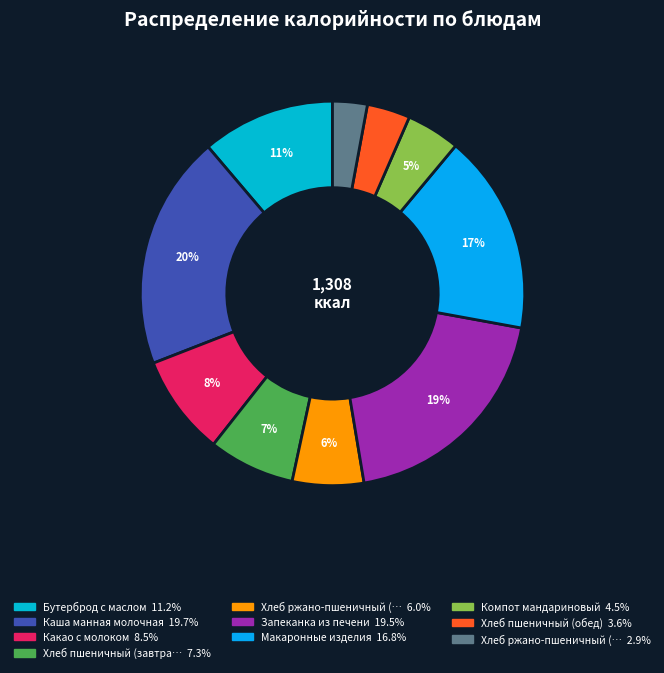

Count the number of slices in the pie.

10